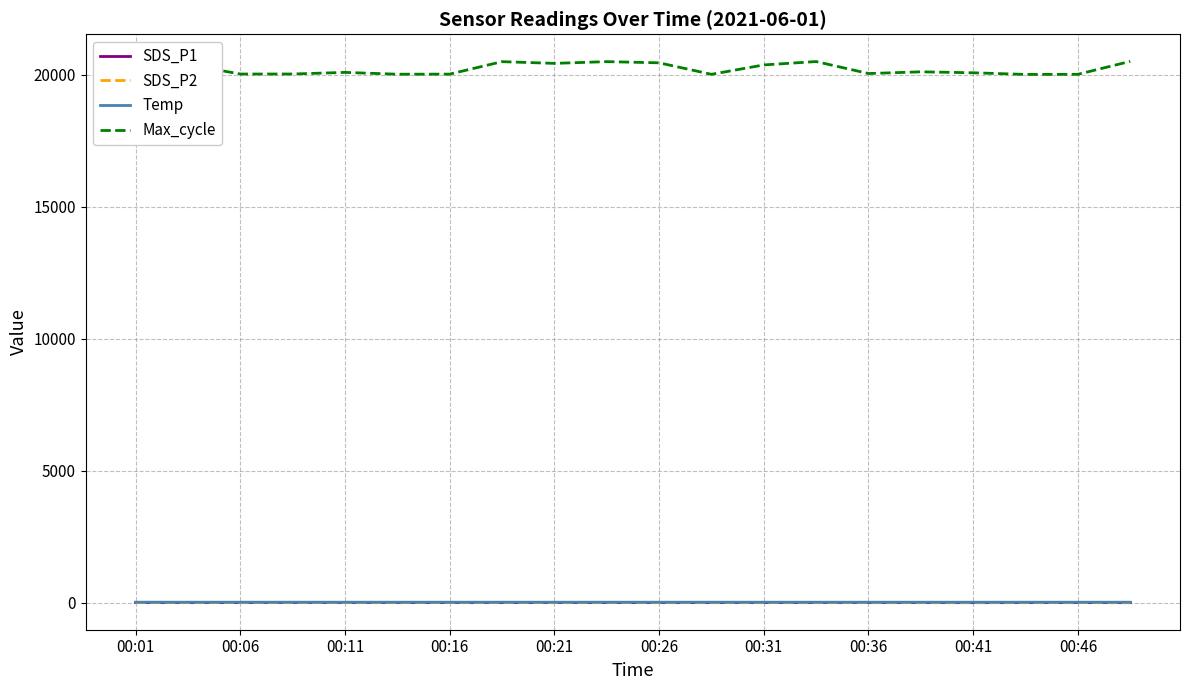

True or false: SDS_P1 and Max_cycle intersect in this chart.

False